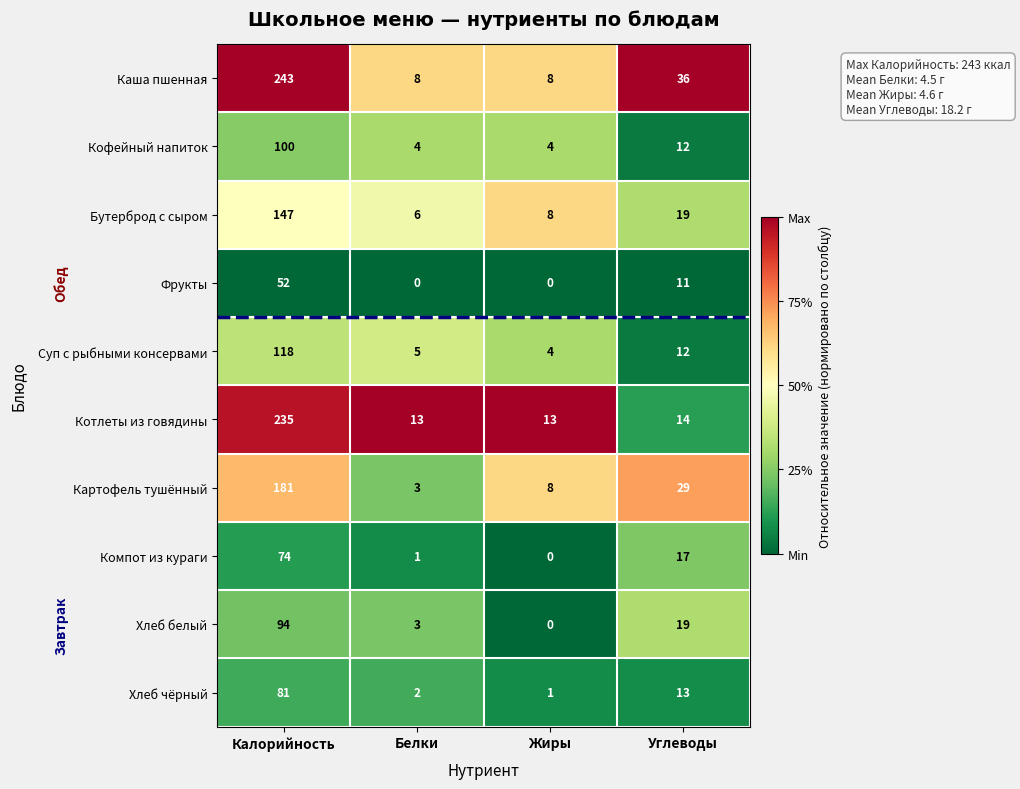

List the series in order of their peak value, lowest first.

Фрукты, Компот из кураги, Хлеб чёрный, Хлеб белый, Кофейный напиток, Суп с рыбными консервами, Бутерброд с сыром, Картофель тушённый, Котлеты из говядины, Каша пшенная